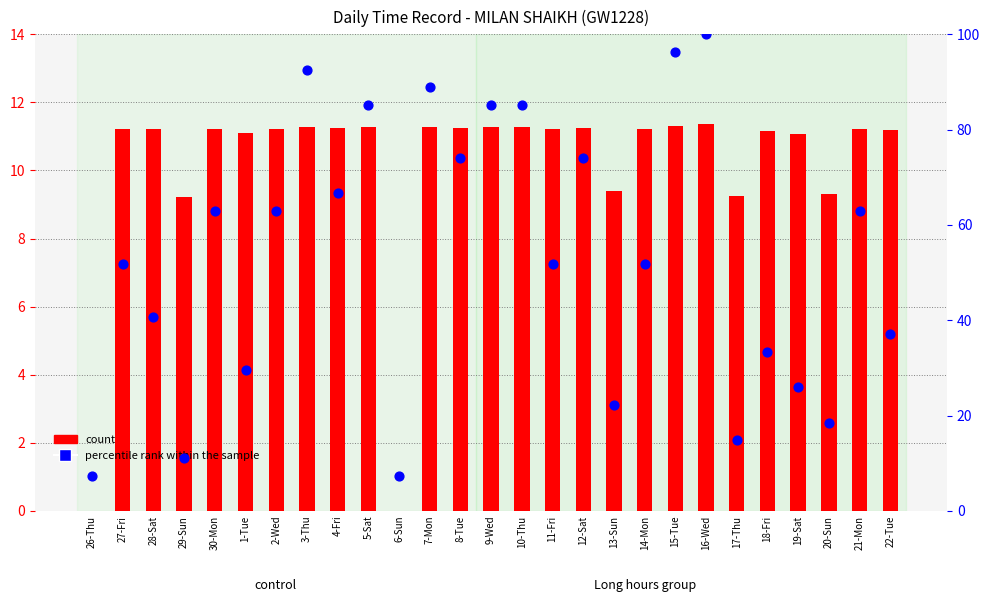

At how many categories does at least one series exceed 89?

3